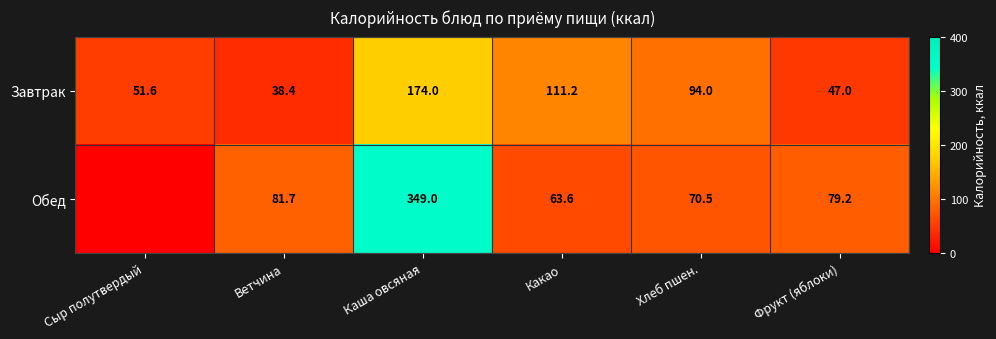

At Ветчина, list the series in order from smallest to largest.

Завтрак, Обед